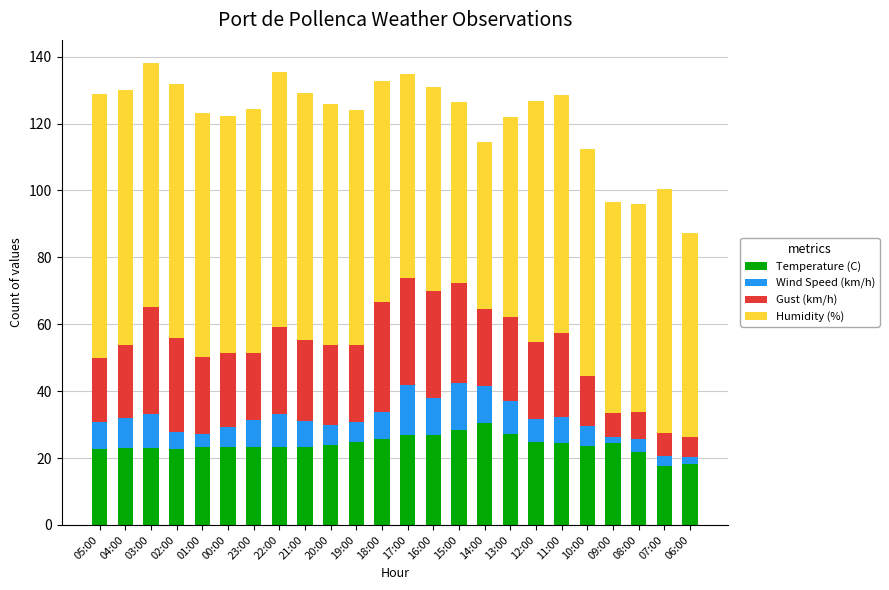

What is the highest value of the Temperature (C) series?

30.6